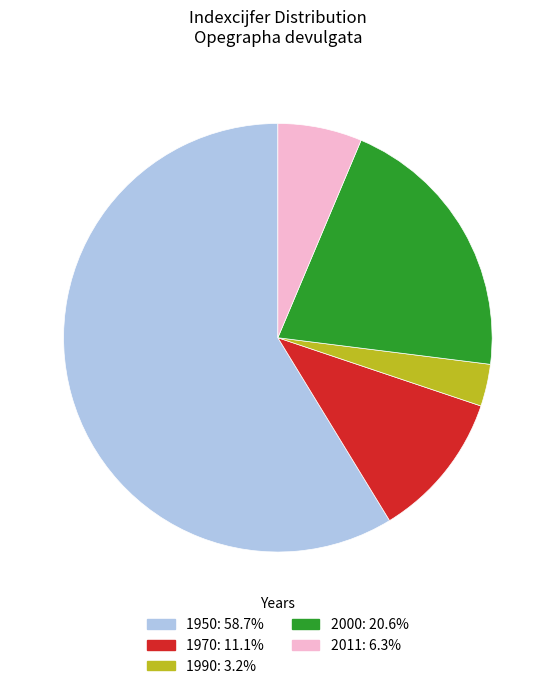

Is the sum of 1950 and 2011 greater than half?

Yes